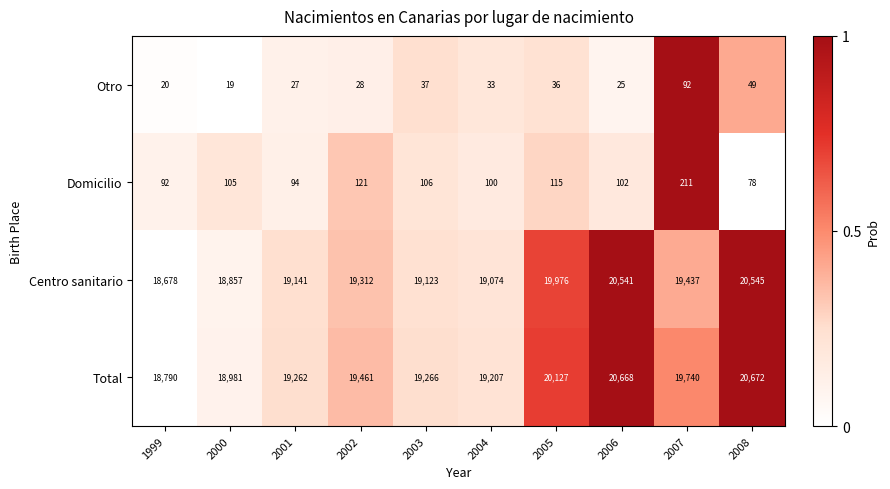

Which label corresponds to the smallest value in the chart?

2000